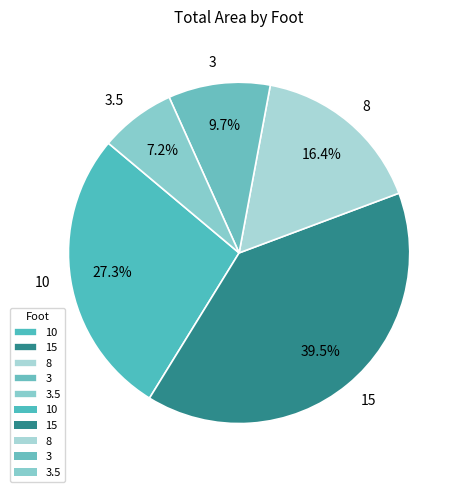

Combined, do 8 and 3.5 account for over 50%?

No